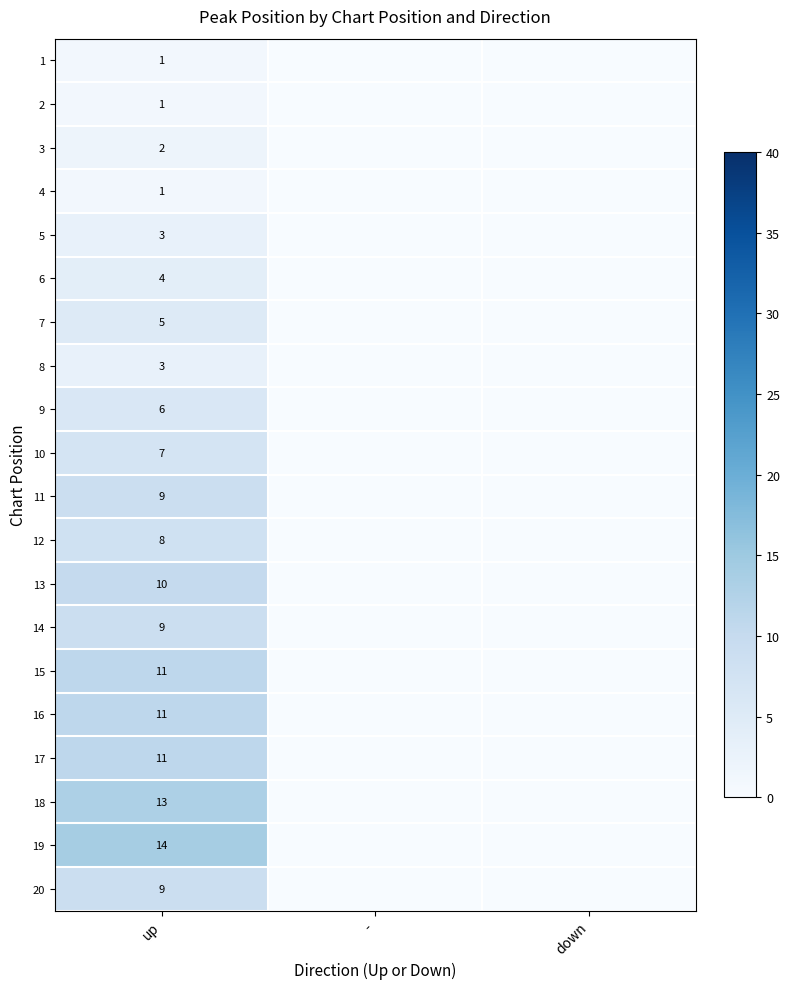

The 18 series shows 13 at up. True or false?

True